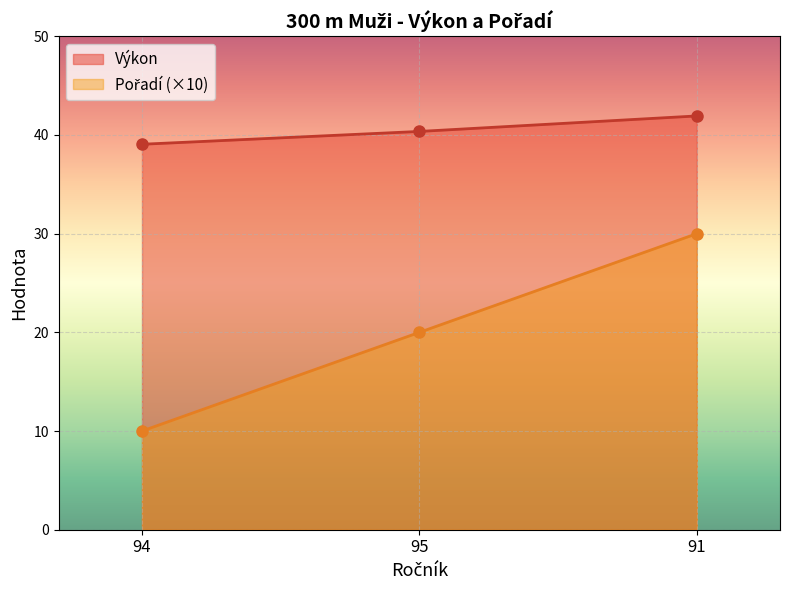

At how many categories does at least one series exceed 30?

3